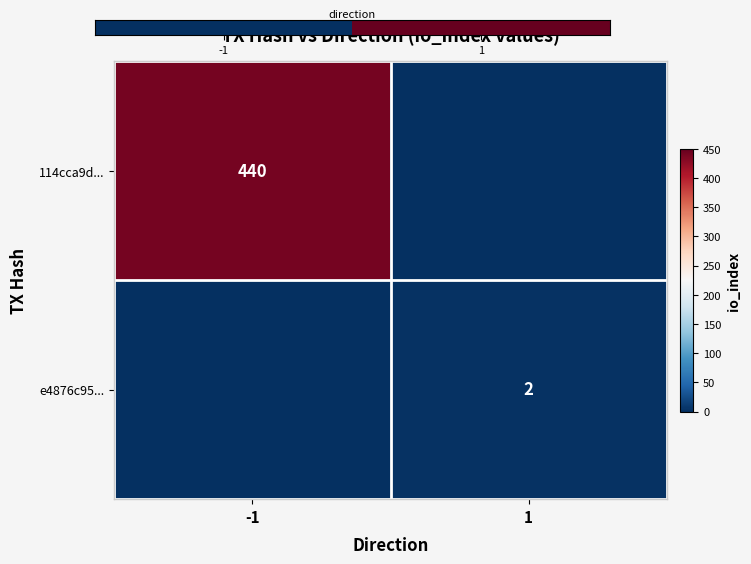

How many data points does each series have?

2